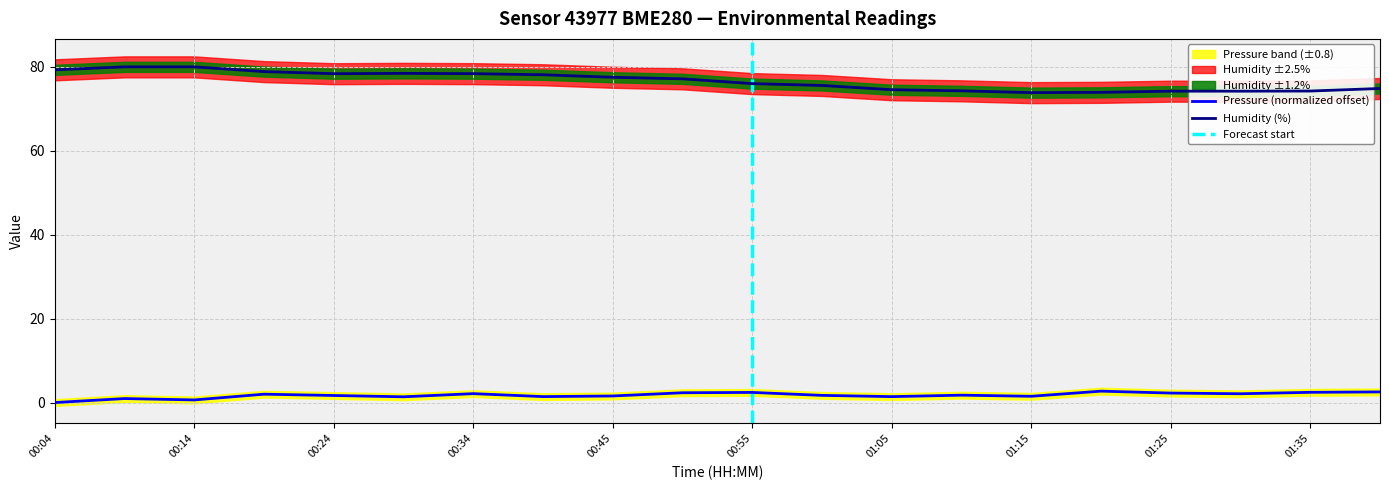

Which series has the largest range (max minus min)?

humidity